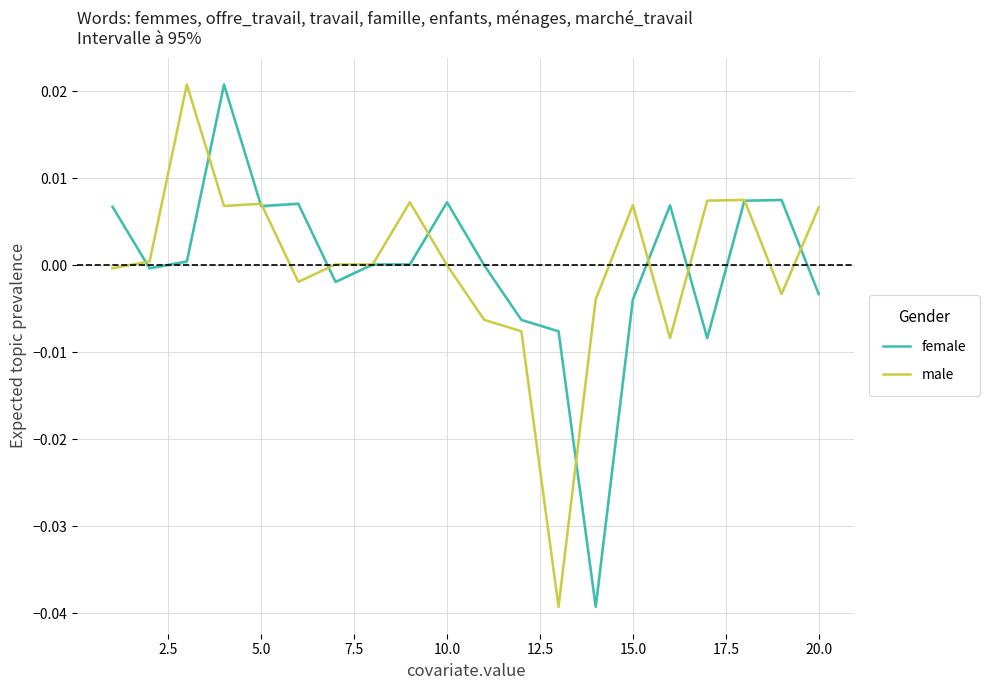

How many interior local valleys does the male series have?

5